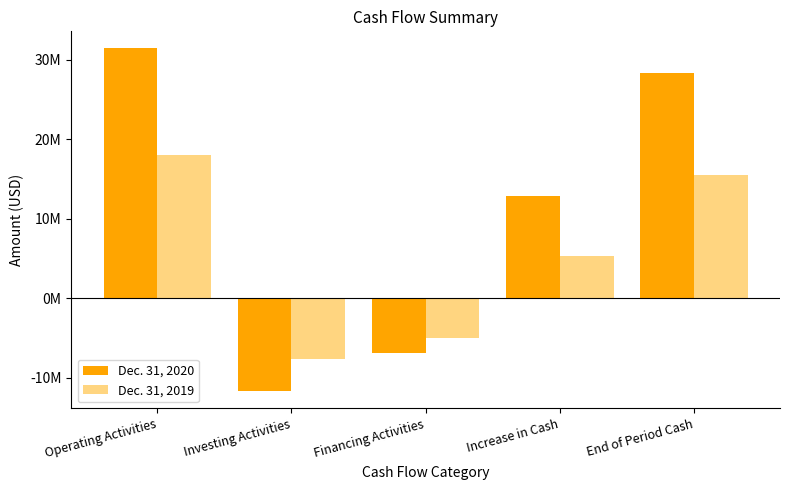

What are all the series names shown in the legend?

Dec. 31, 2020, Dec. 31, 2019